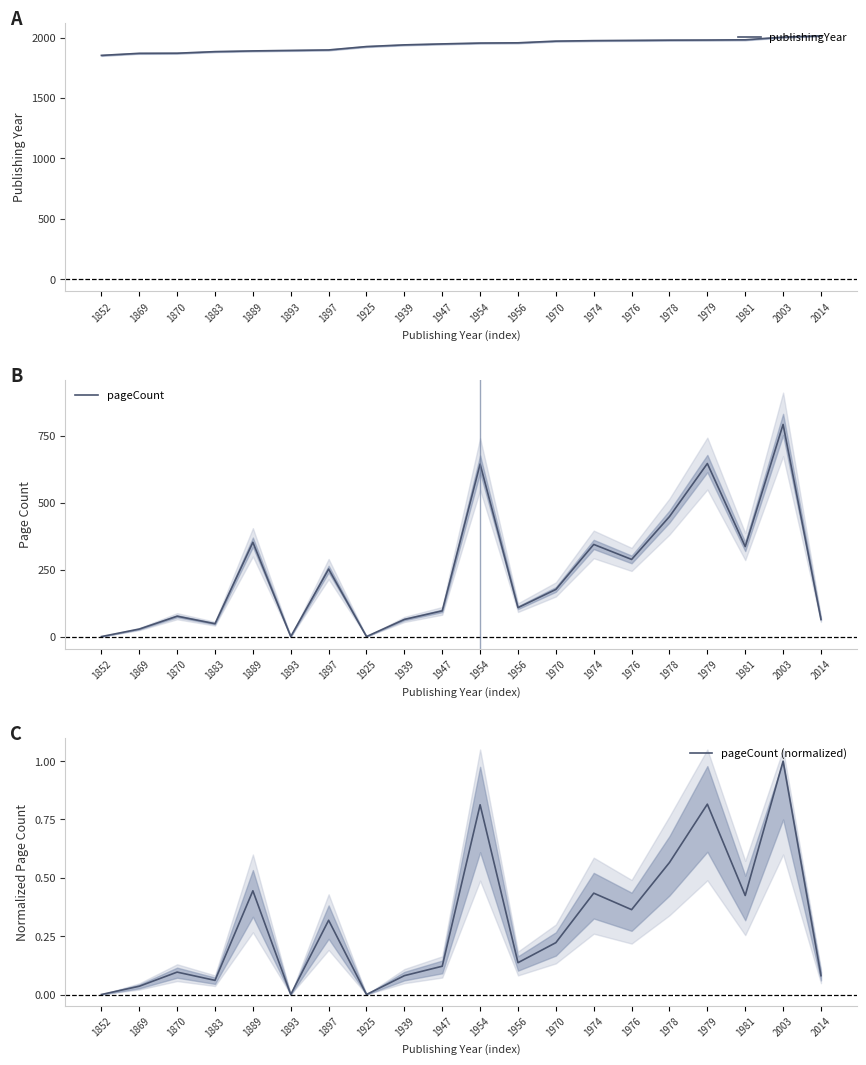

Which category has the highest value across all series?

2014